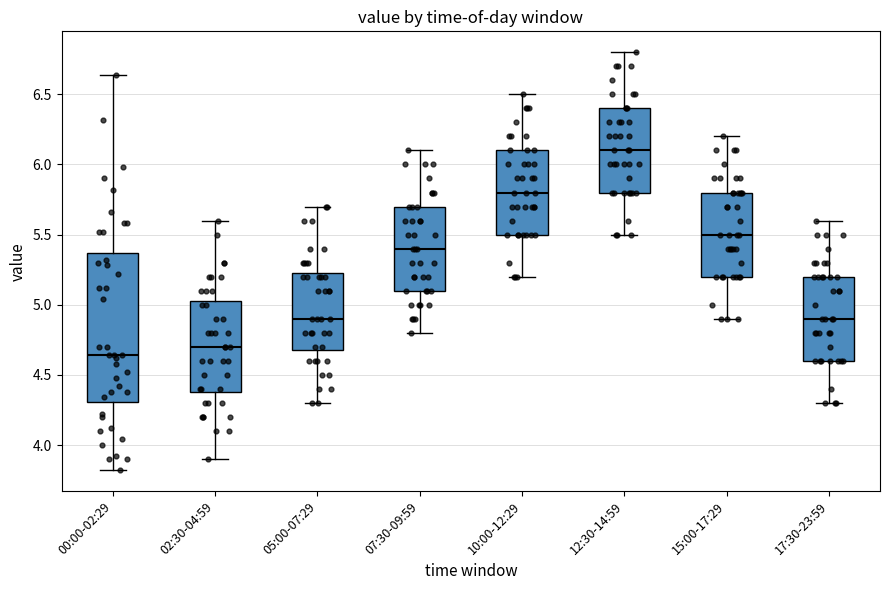

Reading left to right, transcribe this box plot: for each box, give where its median line is, the range the box spans, and where its two whiskers end, as read against the y-axis. The values are not printed on the chart, so give them approximately, as read against the axis.

00:00-02:29: median 4.65, box 4.30 to 5.35, whiskers 3.80 to 6.65
02:30-04:59: median 4.70, box 4.40 to 5.05, whiskers 3.90 to 5.60
05:00-07:29: median 4.90, box 4.70 to 5.25, whiskers 4.30 to 5.70
07:30-09:59: median 5.40, box 5.10 to 5.70, whiskers 4.80 to 6.10
10:00-12:29: median 5.80, box 5.50 to 6.10, whiskers 5.20 to 6.50
12:30-14:59: median 6.10, box 5.80 to 6.40, whiskers 5.50 to 6.80
15:00-17:29: median 5.50, box 5.20 to 5.80, whiskers 4.90 to 6.20
17:30-23:59: median 4.90, box 4.60 to 5.20, whiskers 4.30 to 5.60